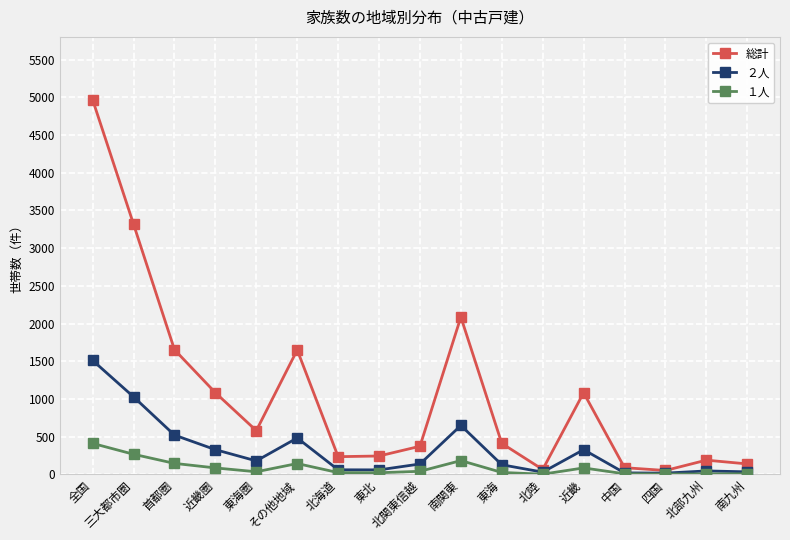

True or false: １人 and 総計 intersect in this chart.

False